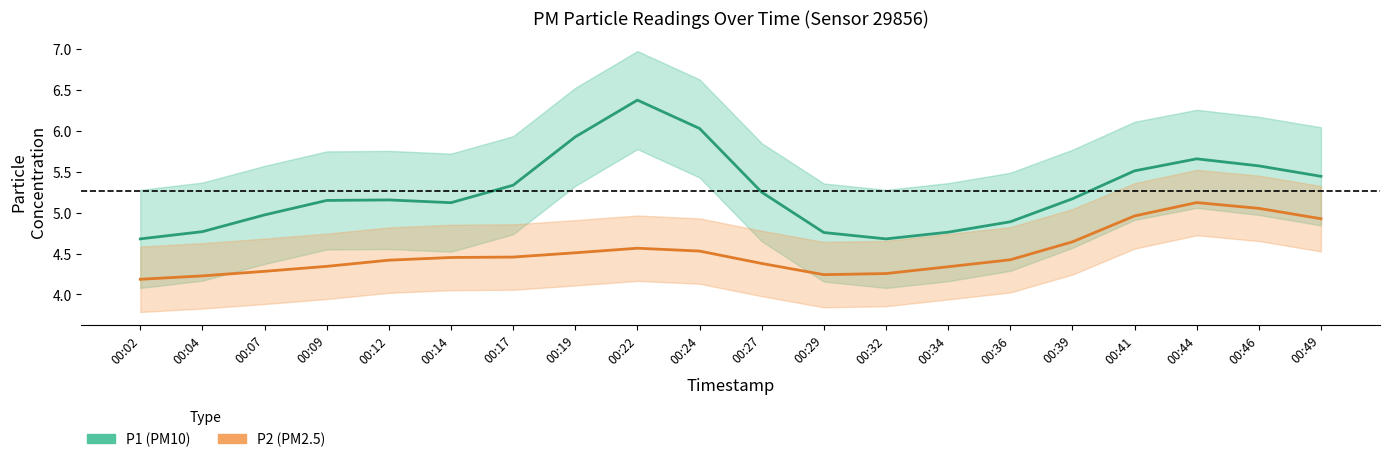

The P1 series shows 8.3 at 00:32. True or false?

False